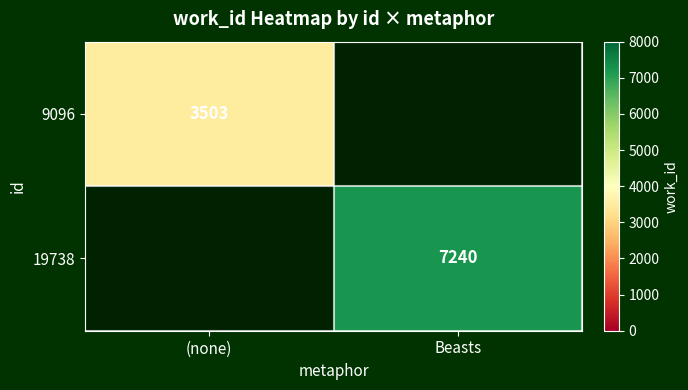

Is it true that 19738 equals 11847 at Beasts?

False